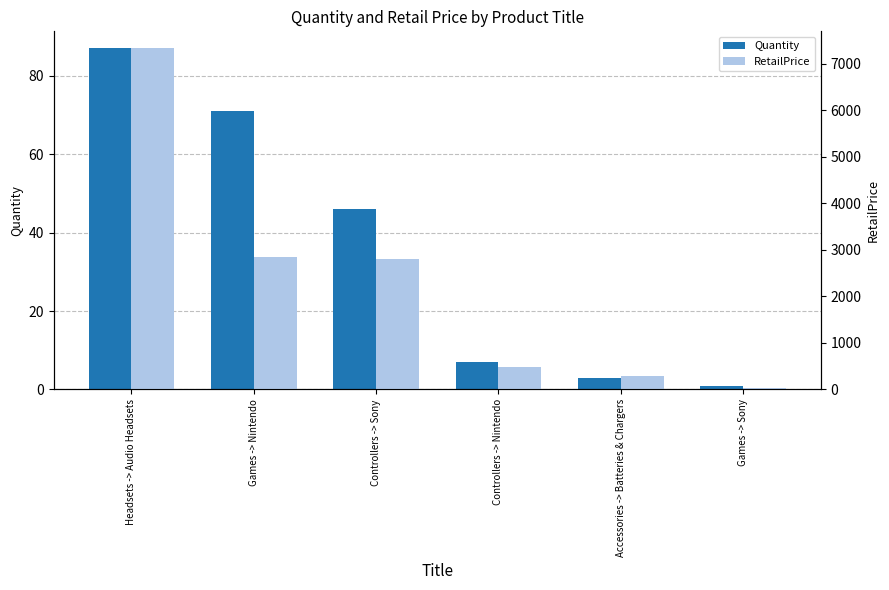

Where is Quantity nearest to the value 44?

Controllers -> Sony